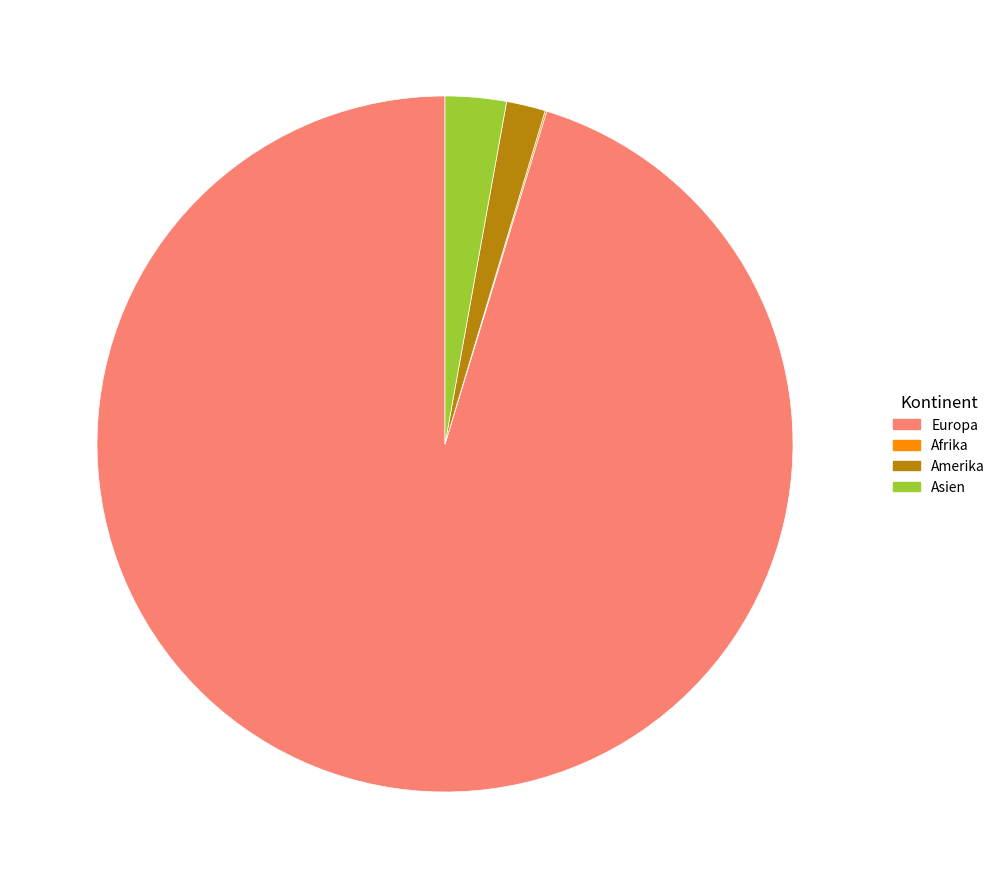

Which has a higher value, Amerika or Asien?

Asien